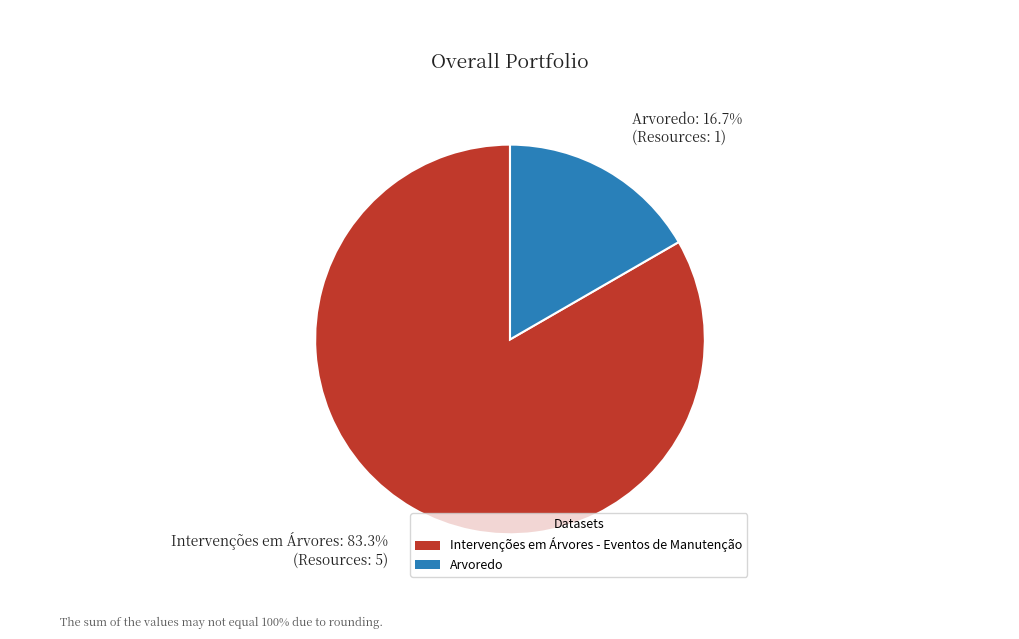

To the nearest percent, what is the average slice percentage?

50%